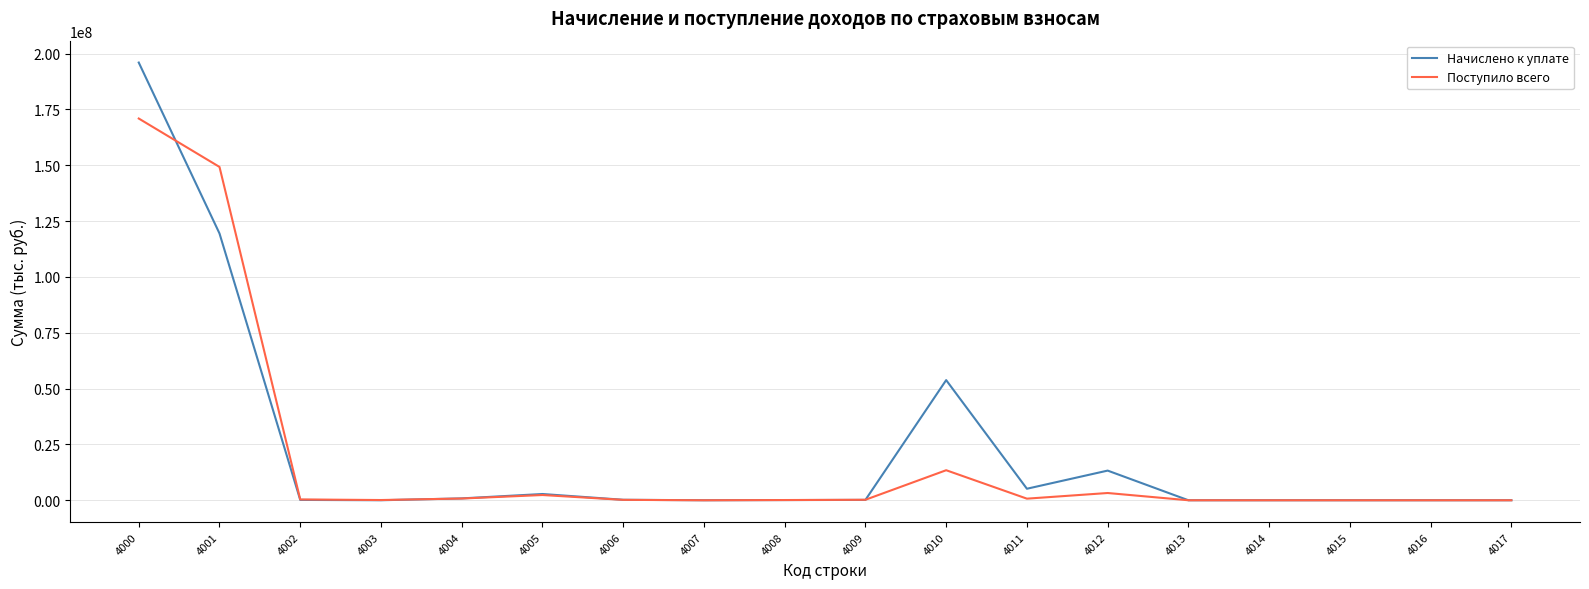

What is the maximum value shown in the chart?

196007053